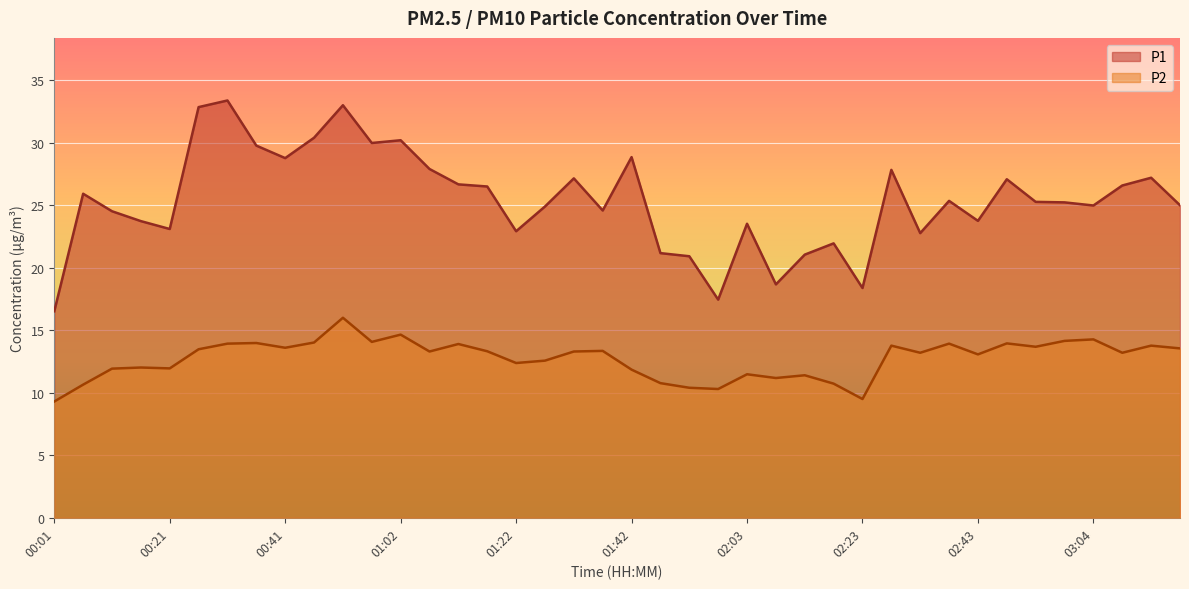

Is the value of P1 at 00:36 greater than the value of P2 at 01:42?

Yes